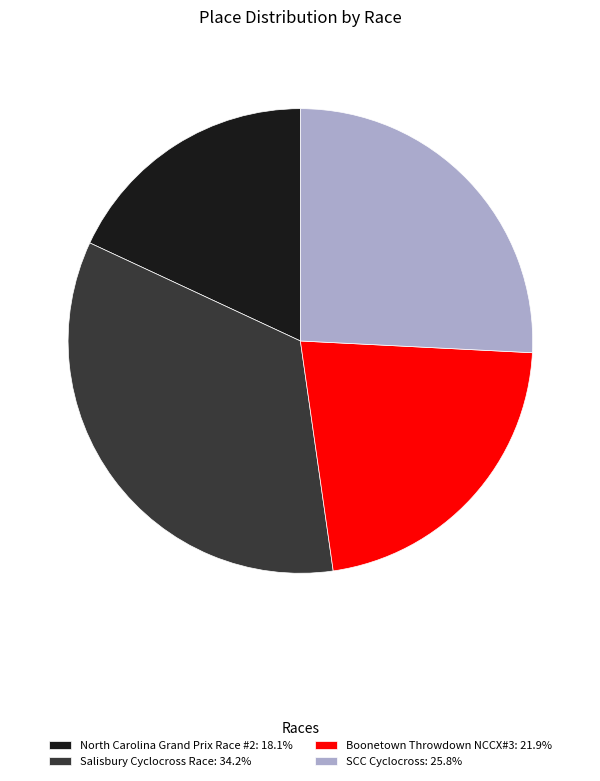

Do Salisbury Cyclocross Race: 34.2% and North Carolina Grand Prix Race #2: 18.1% together represent more than half of the pie?

Yes